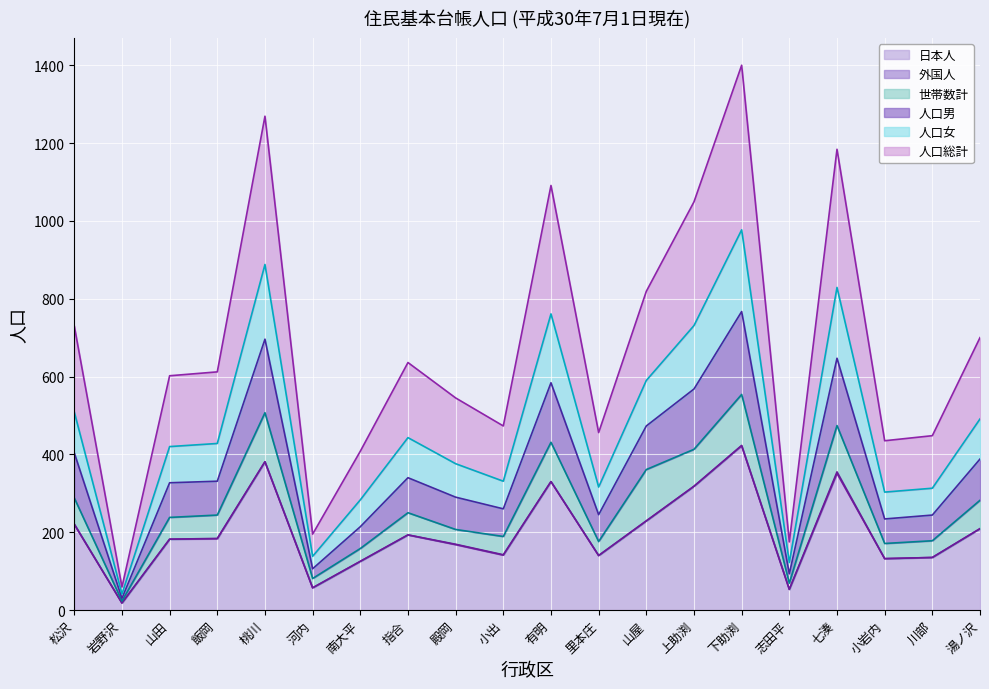

What is the minimum value for 人口総計?

41